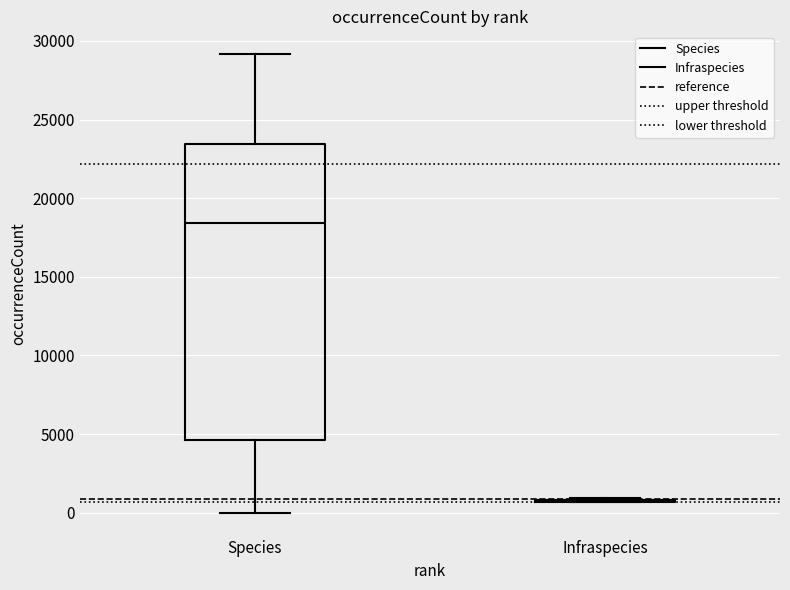

Reading left to right, read every box against the y-axis: the position of its median line, the range the box covers, and the ends of its whiskers. The values are not printed on the chart, so give them approximately, as read against the axis.

Species: median 18500, box 4500 to 23500, whiskers 0 to 29000
Infraspecies: box collapsed to a line at 1000, whiskers 500 to 1000